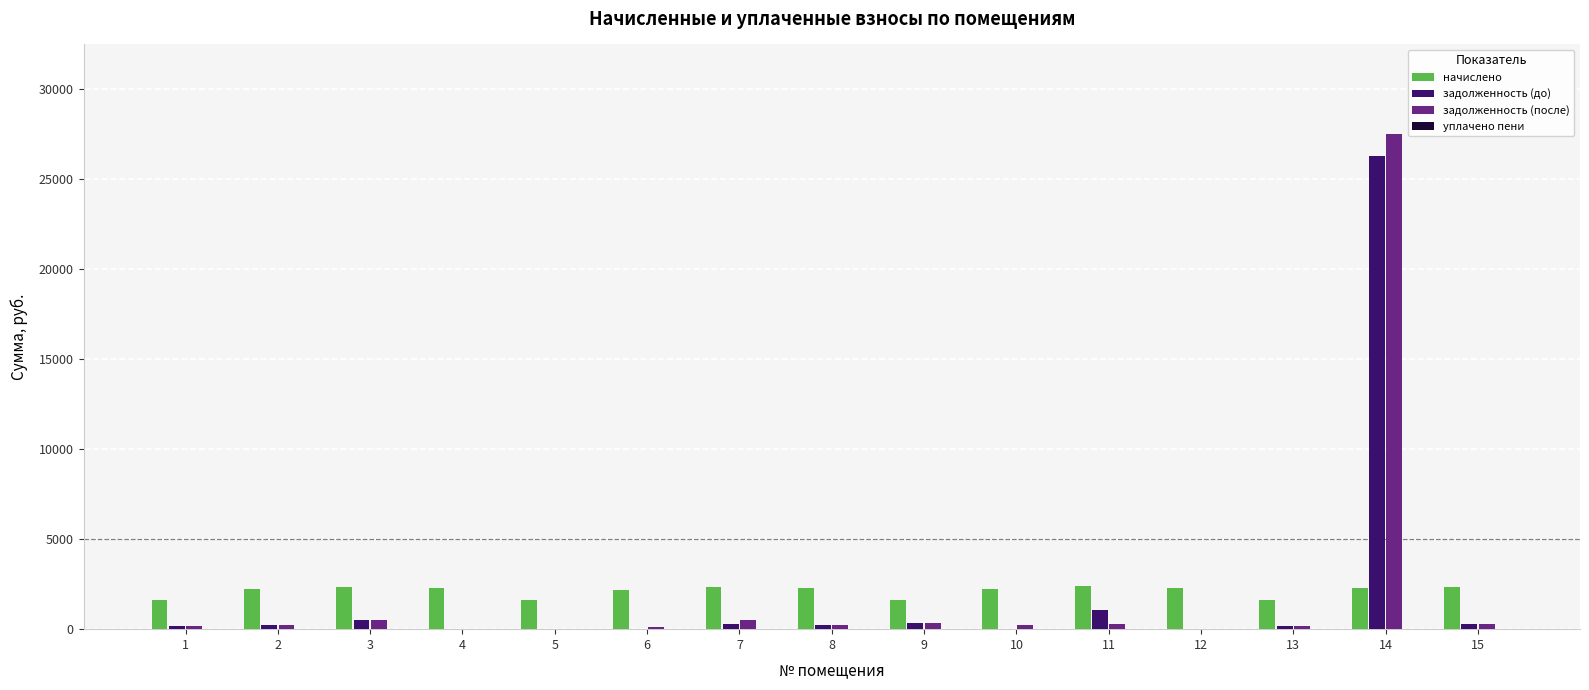

What is the sum of all начислено values?

31685.0